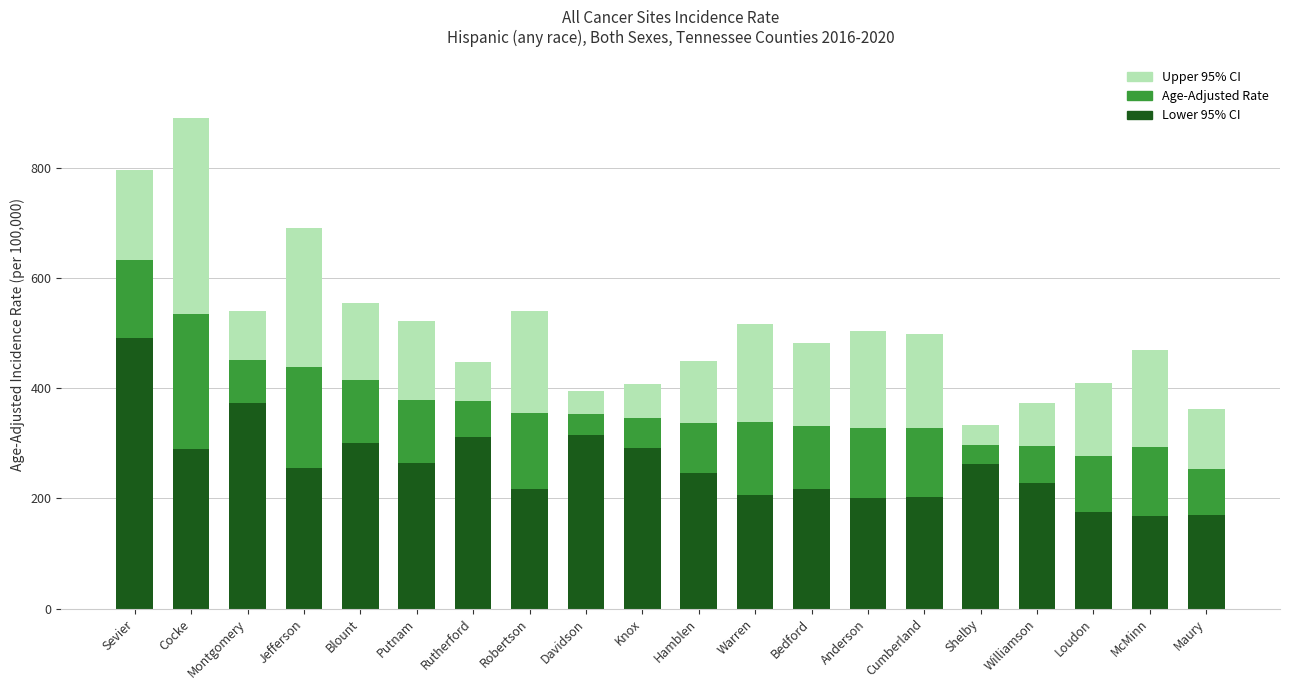

What is the sum of all Lower 95% CI values?

5183.8